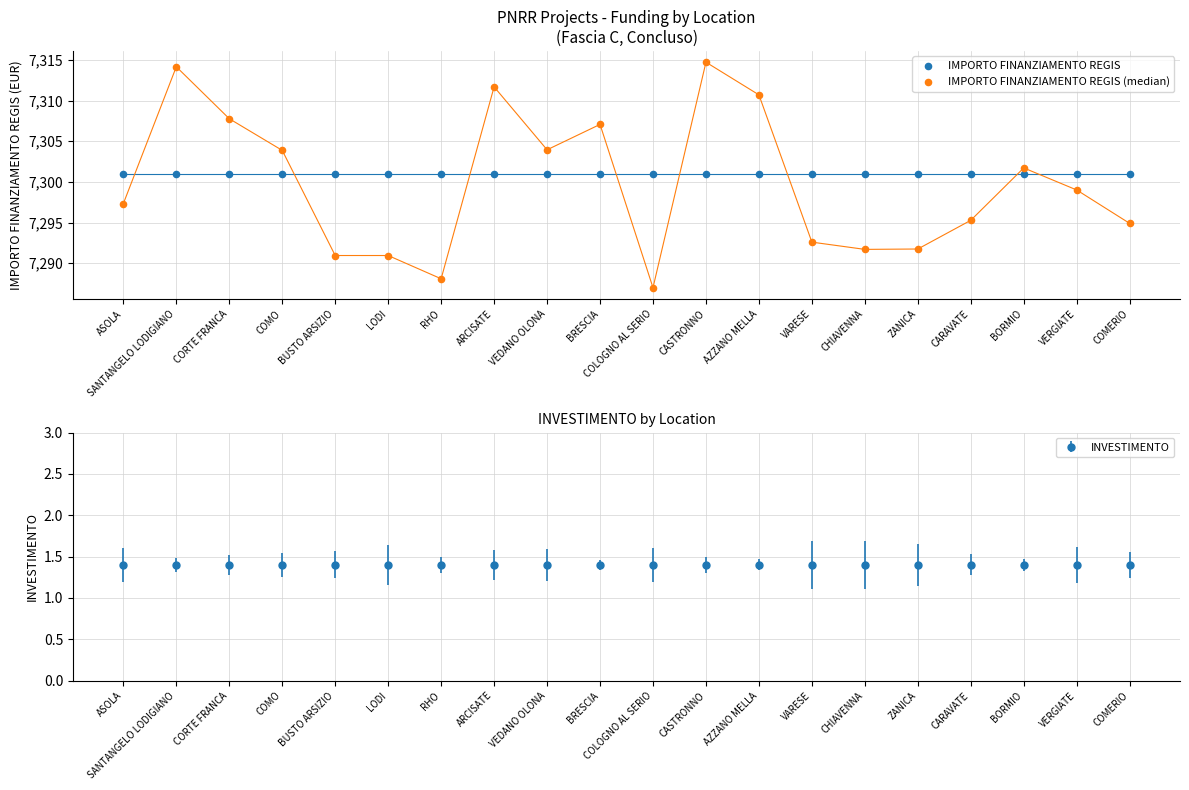

What are all the series names shown in the legend?

IMPORTO FINANZIAMENTO REGIS, IMPORTO FINANZIAMENTO REGIS (median)